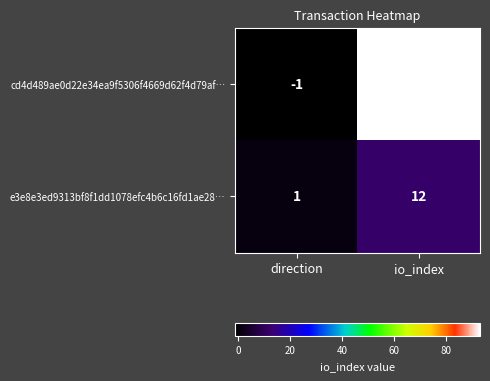

What is the total value across all series at io_index?

105